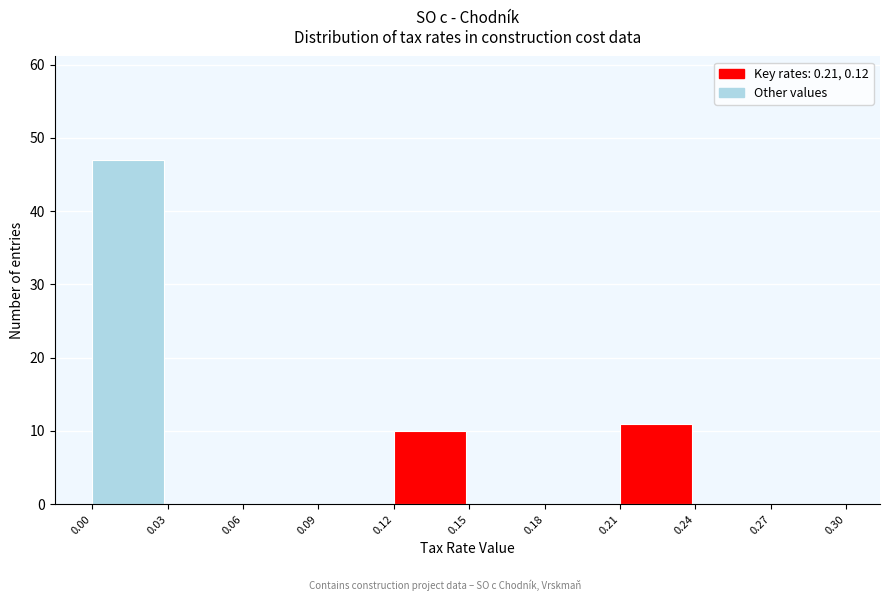

Reading left to right, transcribe this chart: for each bar, give the range it covers on the x-axis and its height. The values are not printed on the chart, so give them approximately, as read against the axis.

0.00 to 0.03: 47
0.03 to 0.06: 0
0.06 to 0.09: 0
0.09 to 0.12: 0
0.12 to 0.15: 10
0.15 to 0.18: 0
0.18 to 0.21: 0
0.21 to 0.24: 11
0.24 to 0.27: 0
0.27 to 0.30: 0